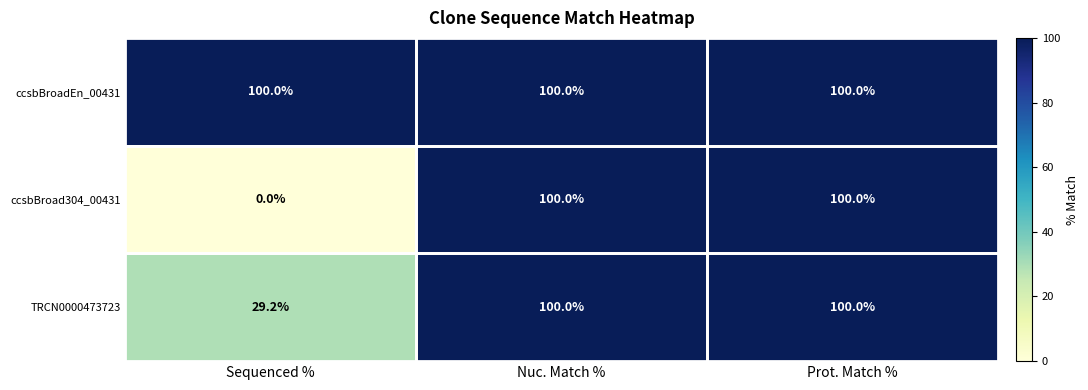

Rank the series by their average value, from highest to lowest.

ccsbBroadEn_00431, TRCN0000473723, ccsbBroad304_00431